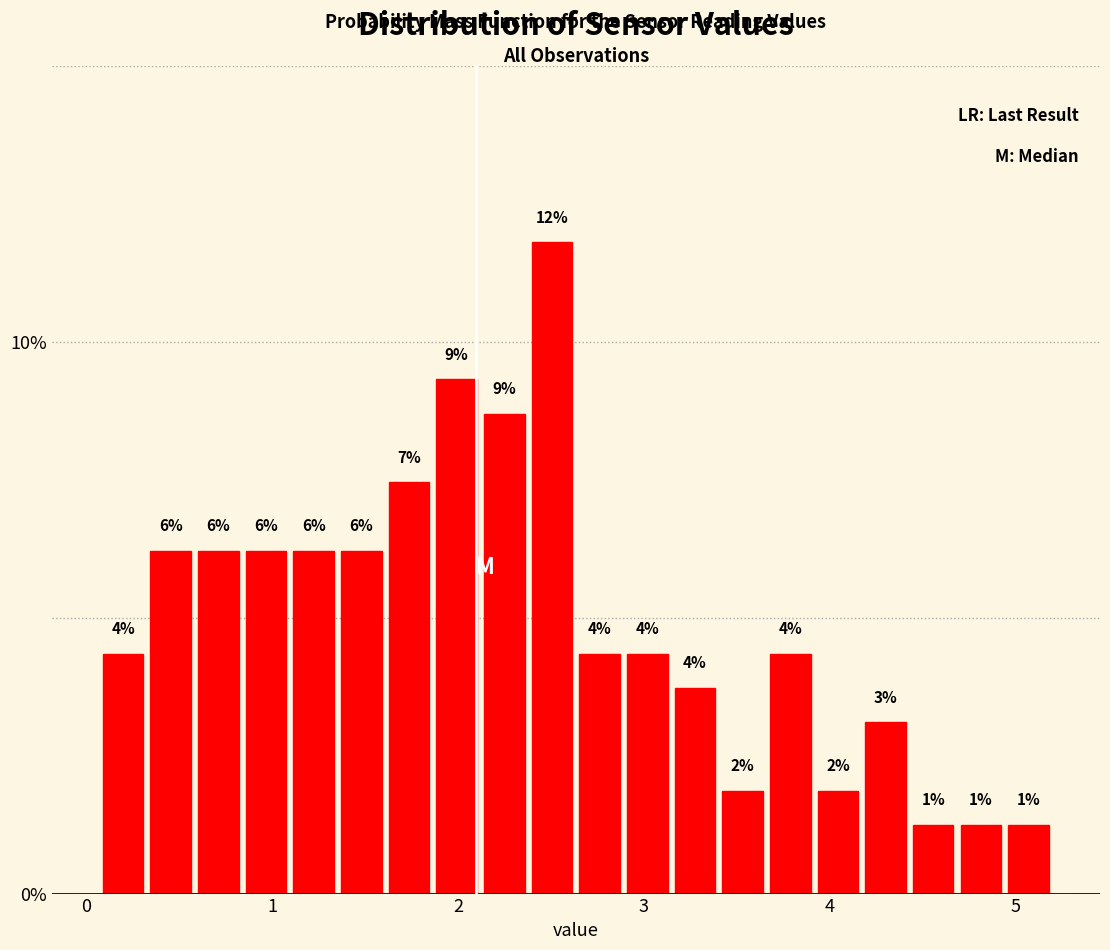

Read against the x-axis, roughly where is the centre of the tallest bar?

2.5